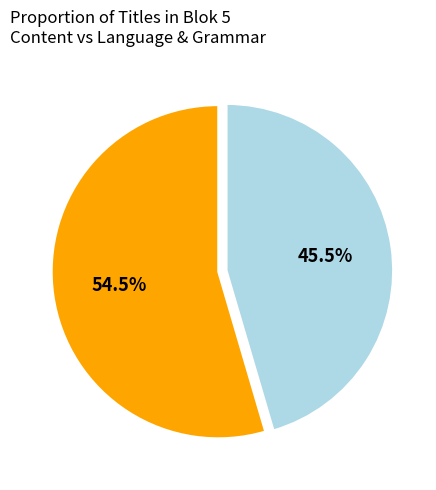

How many slices are in this pie chart?

2